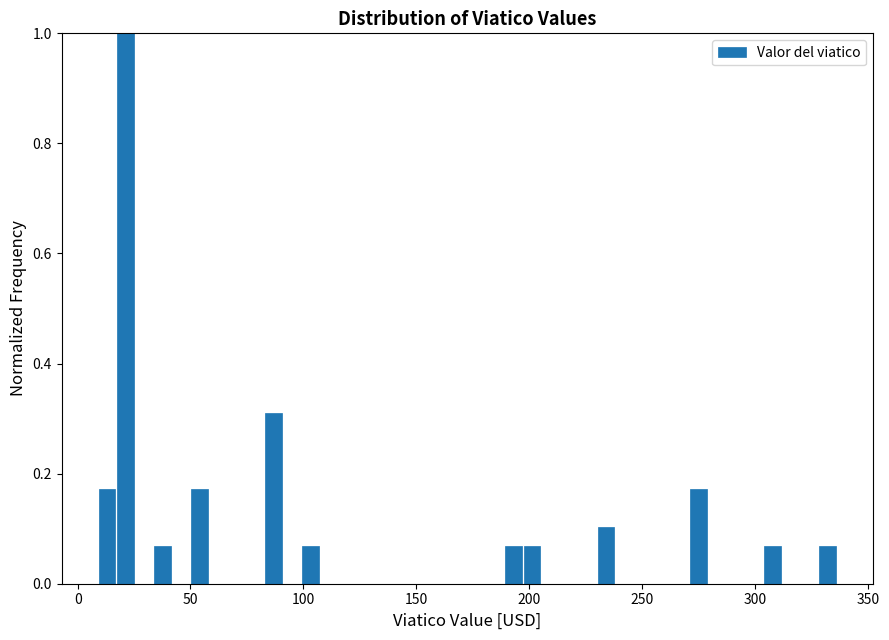

Read against the x-axis, roughly where is the centre of the tallest bar?

20